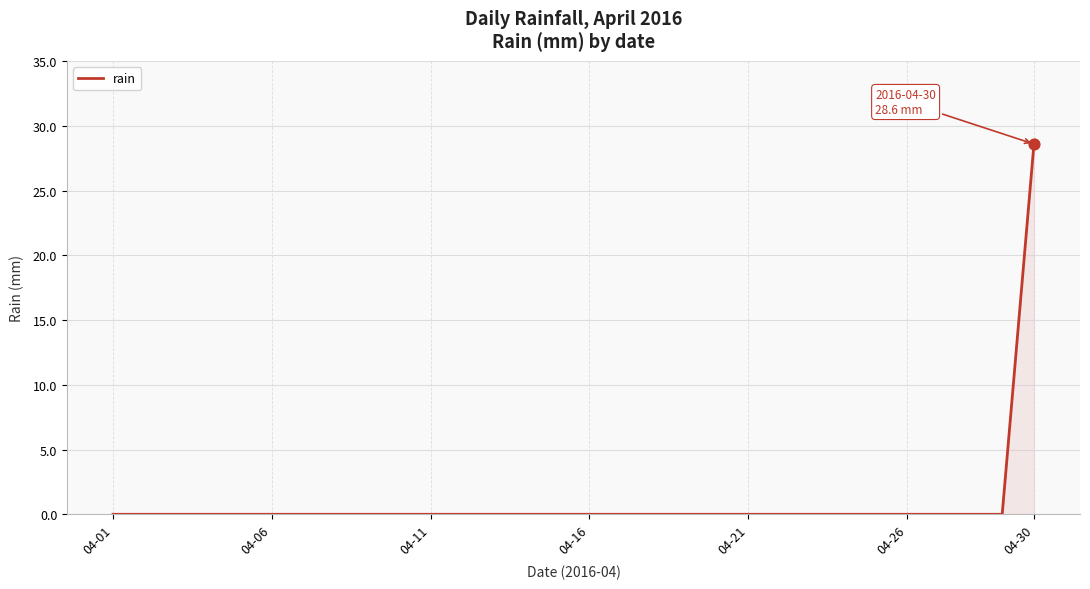

What is the maximum value shown in the chart?

28.6